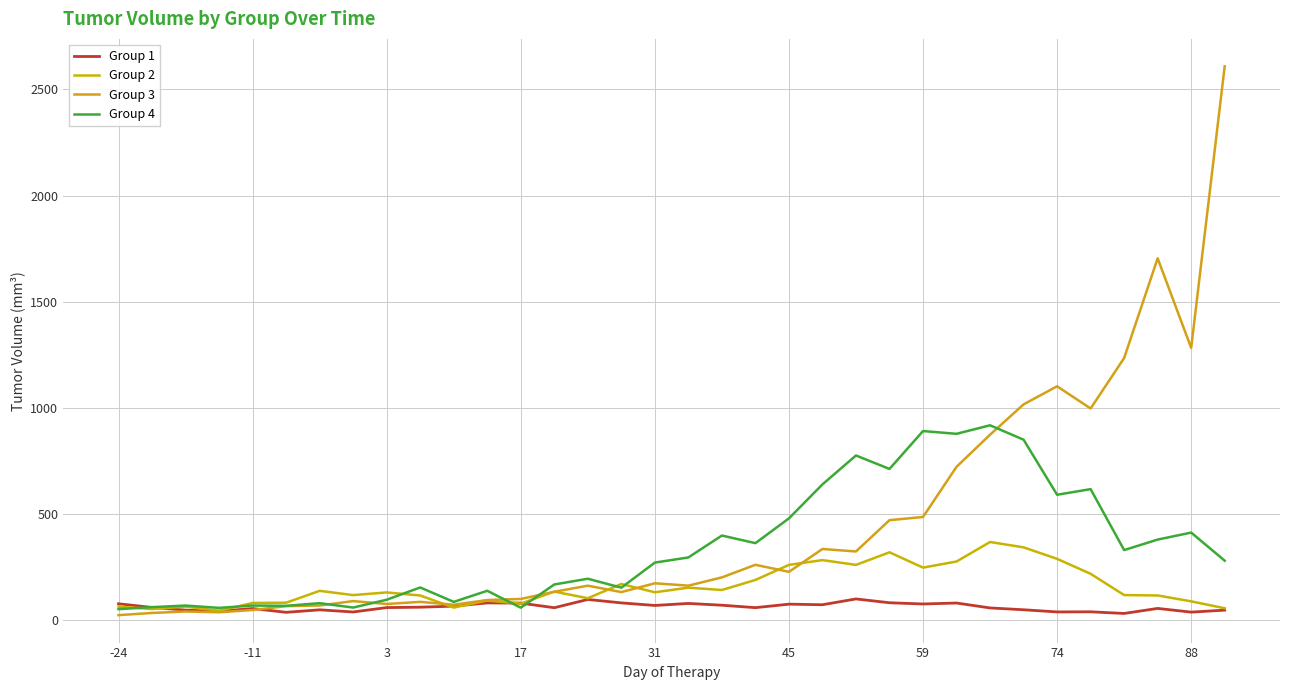

List the series in order of their peak value, lowest first.

Group 1, Group 2, Group 4, Group 3